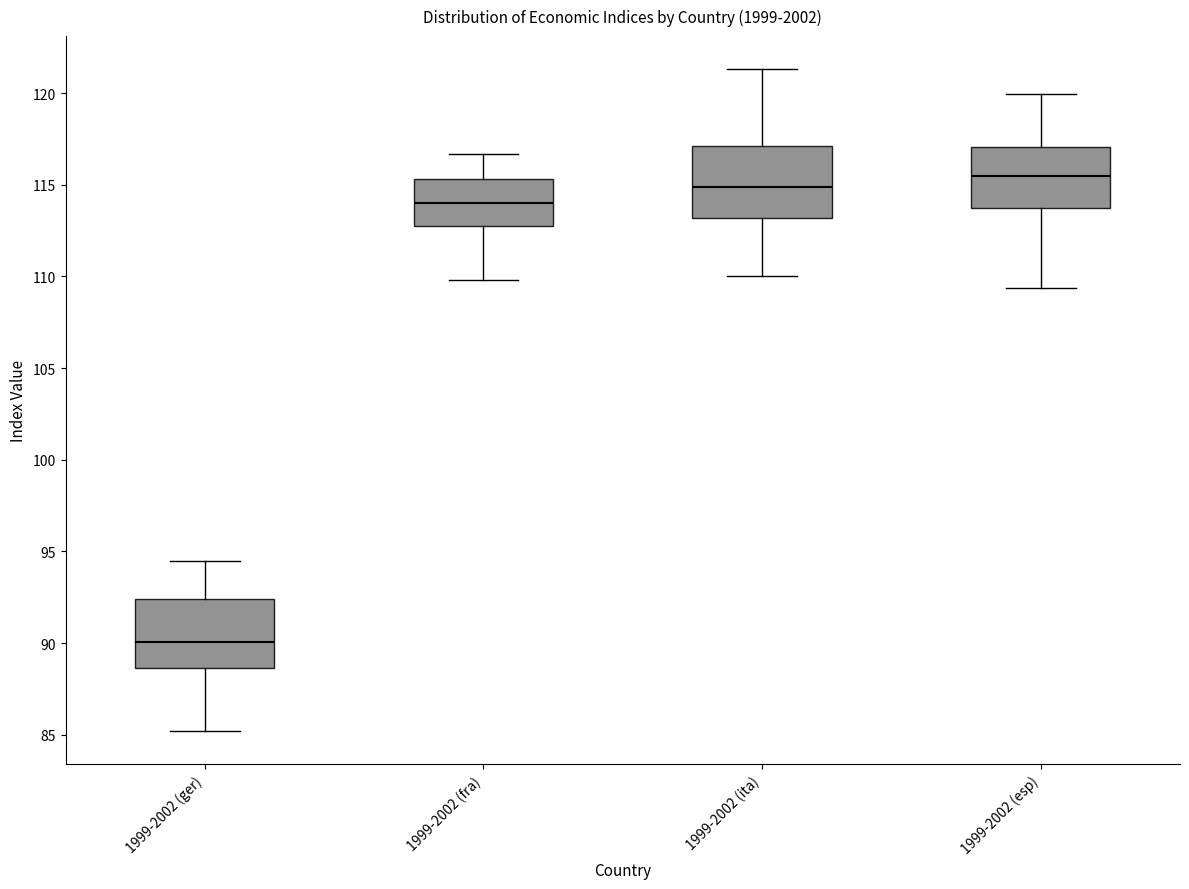

Reading left to right, read every box against the y-axis: the position of its median line, the range the box covers, and the ends of its whiskers. The values are not printed on the chart, so give them approximately, as read against the axis.

1999-2002 (ger): median 90.0, box 88.5 to 92.5, whiskers 85.0 to 94.5
1999-2002 (fra): median 114.0, box 113.0 to 115.5, whiskers 110.0 to 116.5
1999-2002 (ita): median 115.0, box 113.0 to 117.0, whiskers 110.0 to 121.5
1999-2002 (esp): median 115.5, box 113.5 to 117.0, whiskers 109.5 to 120.0